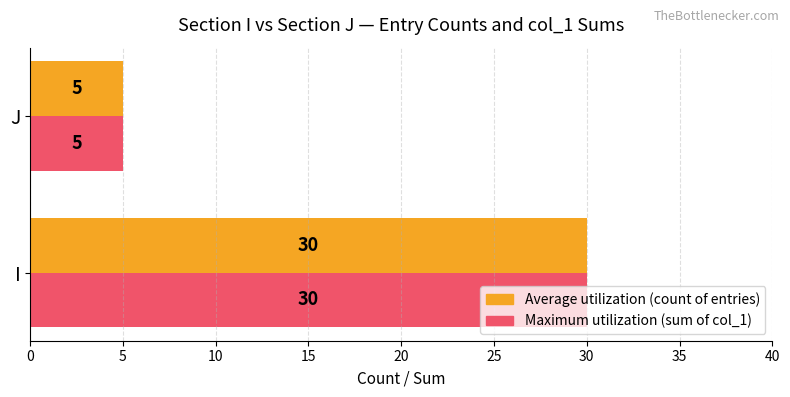

Where is Average utilization (count of entries) nearest to the value 17?

J